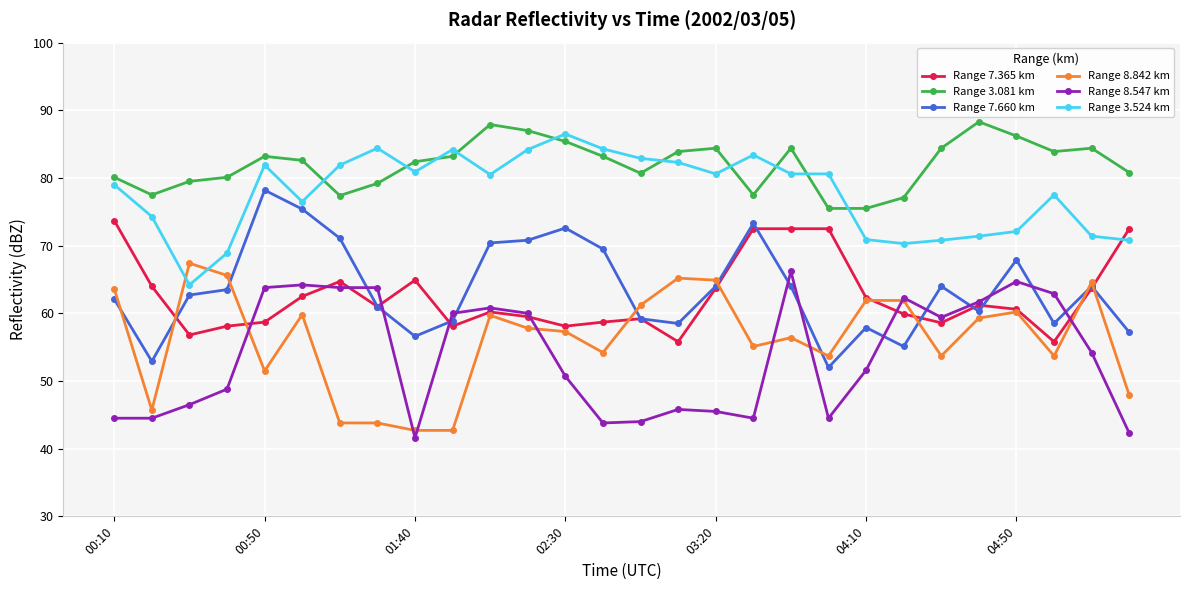

What is the difference between the second highest and second lowest values in the Range 8.547 km series?

22.4